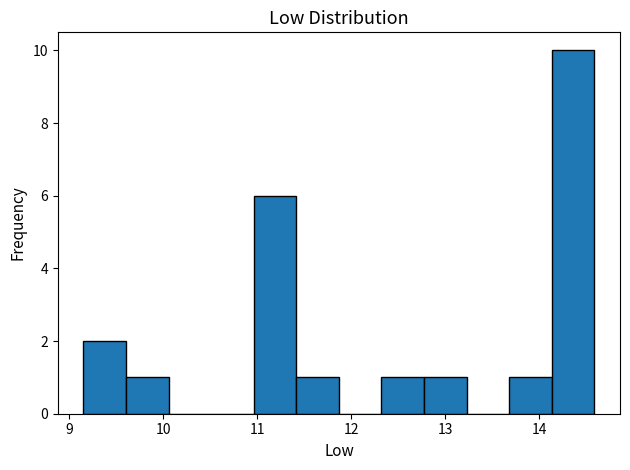

Reading left to right, list every bar in this chart as the range it spans on the x-axis followed by its height. Neither the bar edges nor the heights are printed on the chart, so give them approximately, as read against the axes.

9.2 to 9.6: 2
9.6 to 10.1: 1
10.1 to 10.5: 0
10.5 to 11.0: 0
11.0 to 11.4: 6
11.4 to 11.9: 1
11.9 to 12.3: 0
12.3 to 12.8: 1
12.8 to 13.2: 1
13.2 to 13.7: 0
13.7 to 14.1: 1
14.1 to 14.6: 10